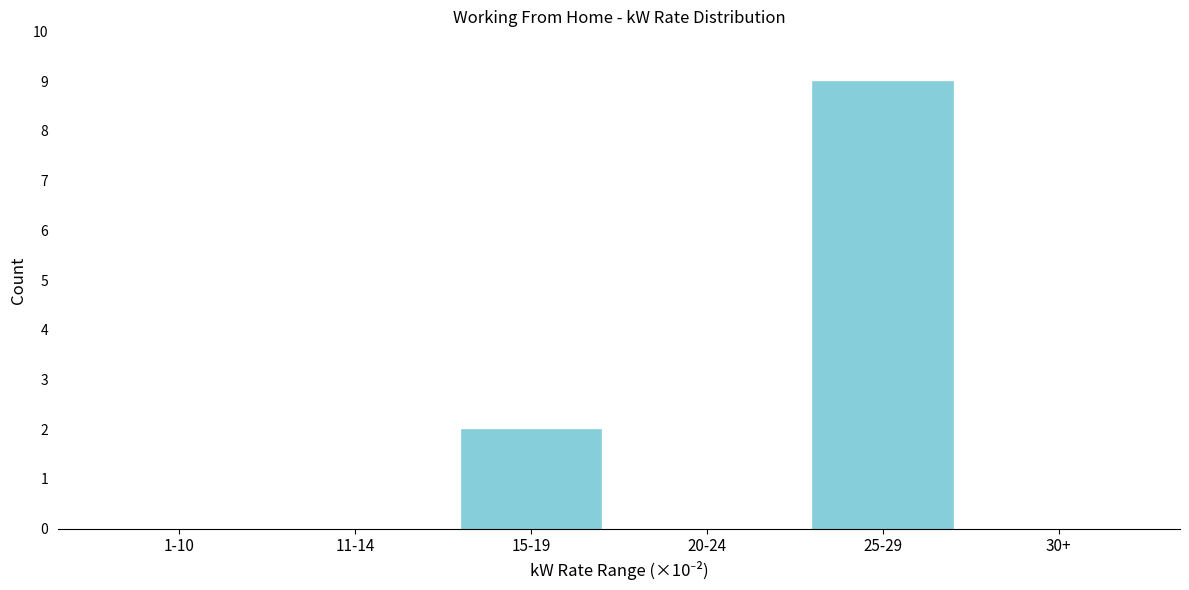

Reading left to right, what are all the values shown in this chart?

1-10=0	11-14=0	15-19=2	20-24=0	25-29=9	30+=0